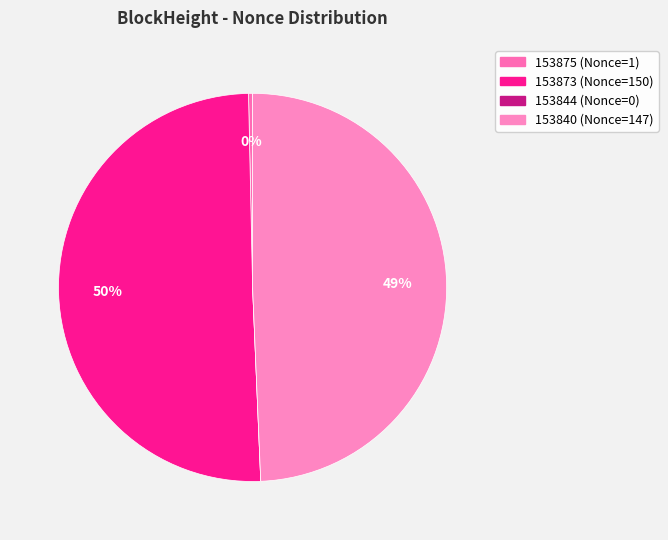

Is it true that 153873 is 37% of the pie?

False